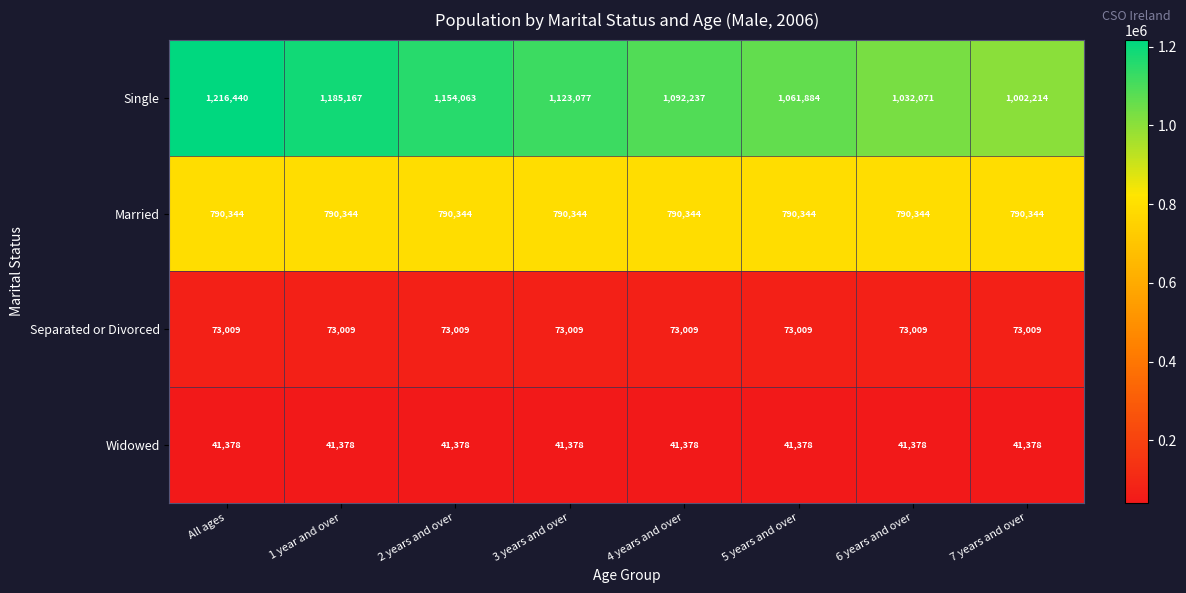

Between All ages and 5 years and over, which series saw the biggest shift?

Single